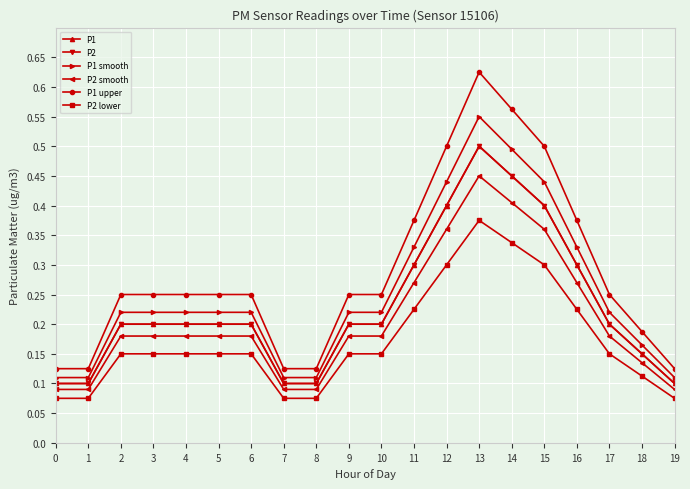

Is this an area chart (filled region under the line)?

No